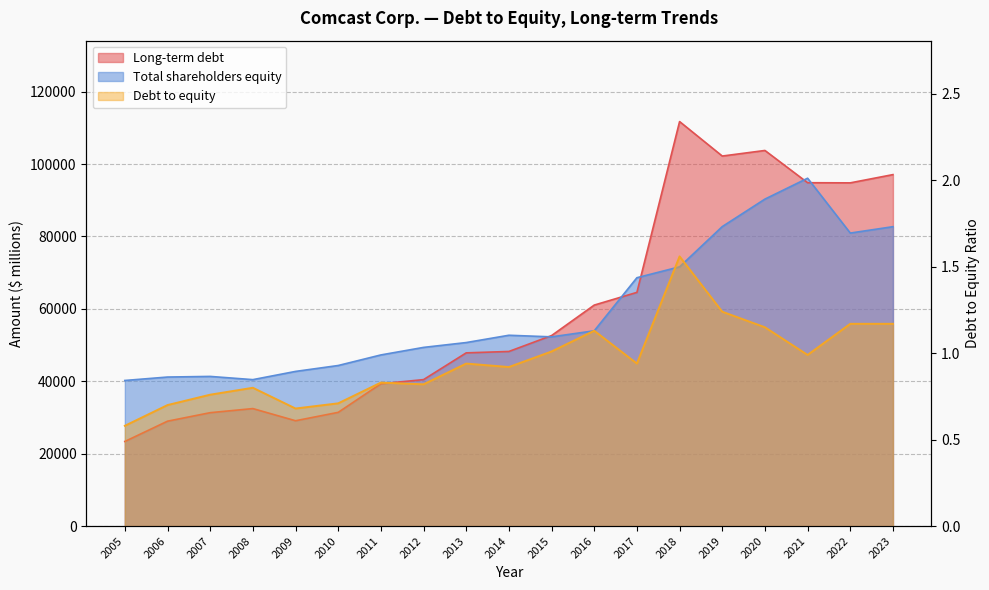

At how many categories does at least one series exceed 13981?

19